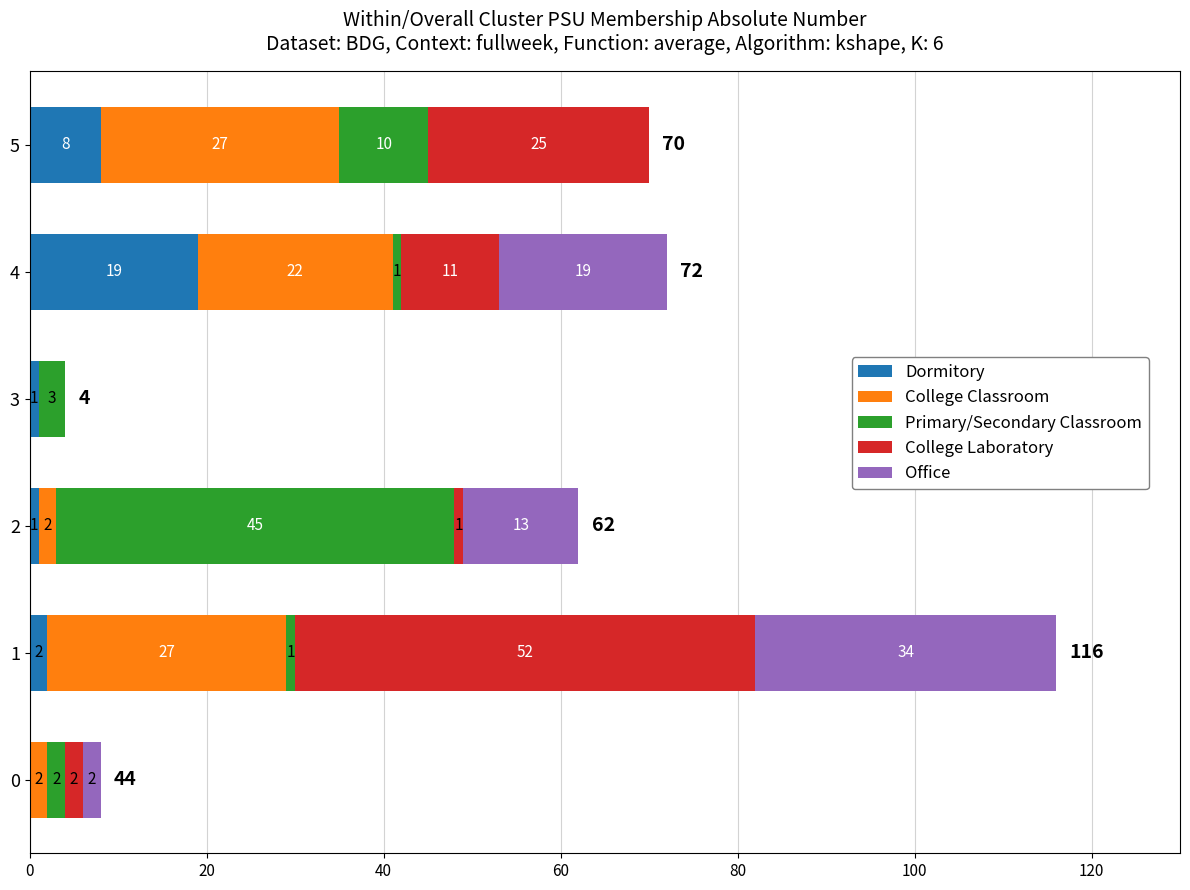

What is the highest value of the Dormitory series?

19